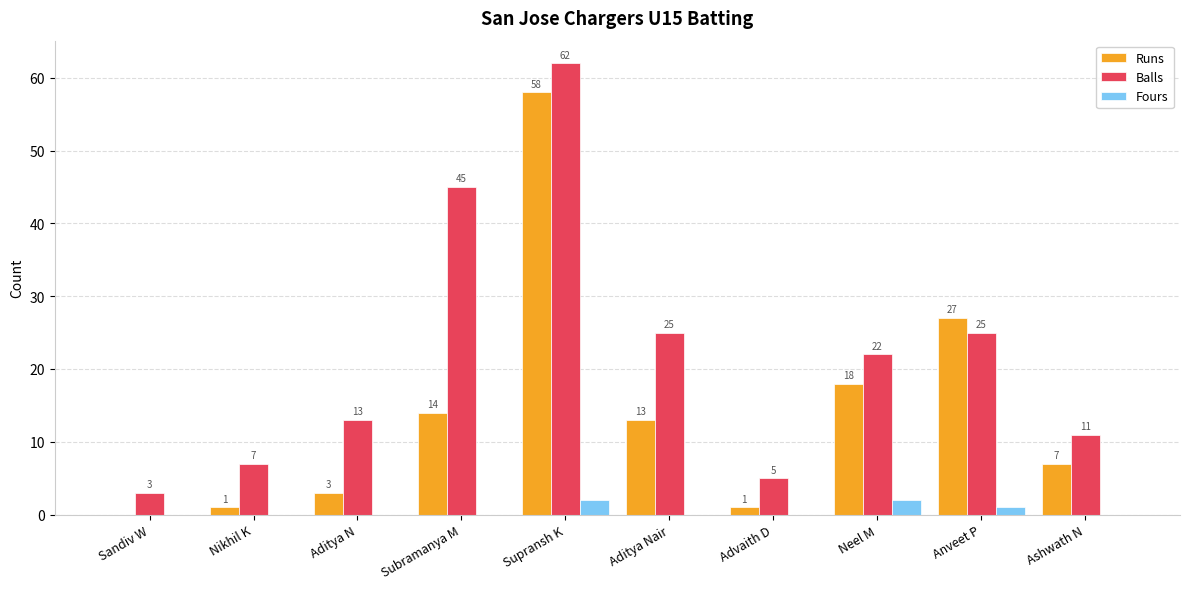

Is it true that Runs equals 7 at Ashwath N?

True